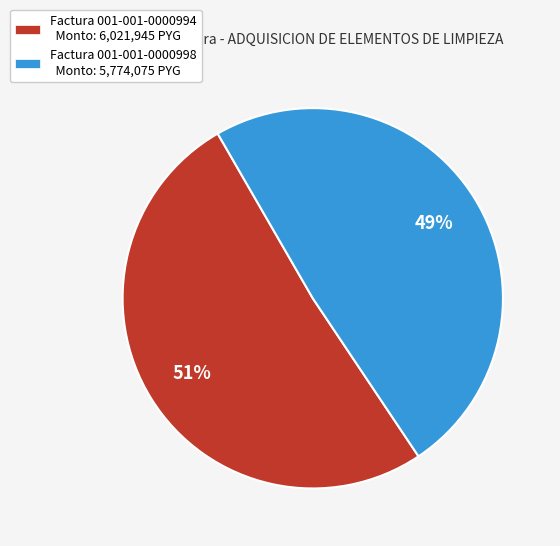

To the nearest percent, what is the difference between the largest and smallest slice percentages?

2%